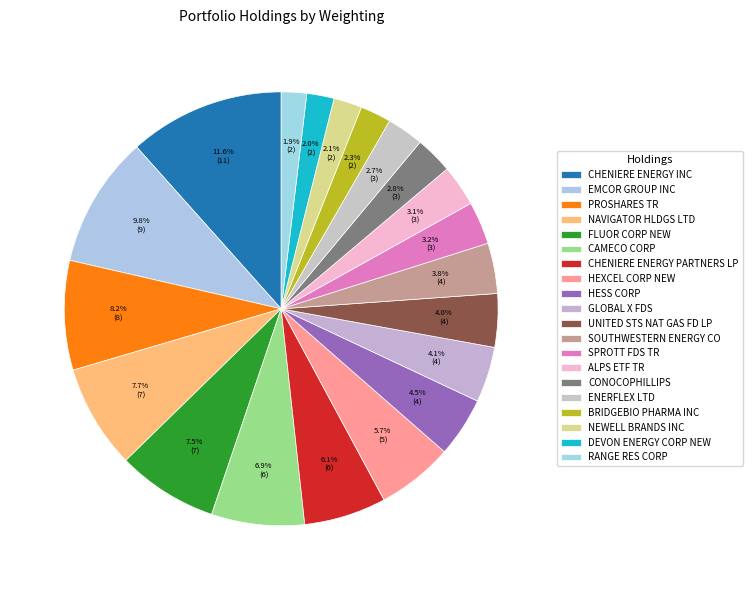

How many slices are in this pie chart?

20